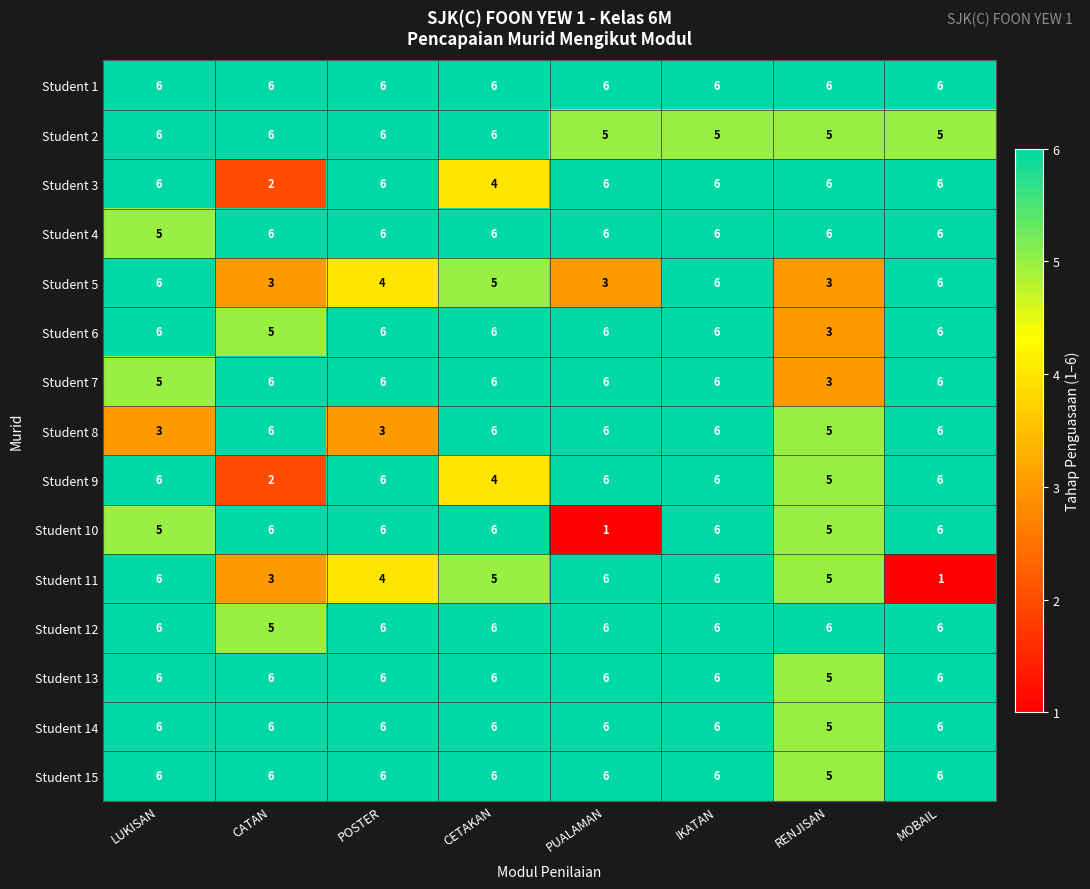

What is the difference between the second highest and minimum values in the Student 6 series?

3